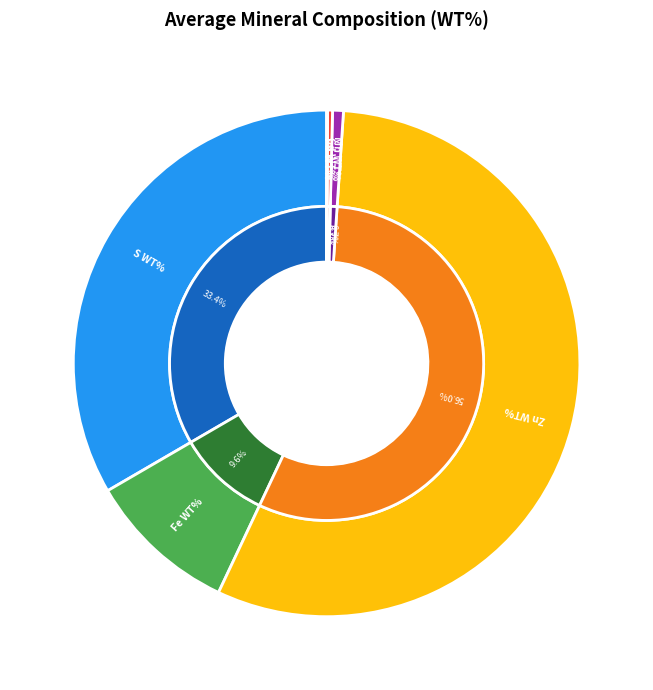

Does 15 represent more than half of the total?

No